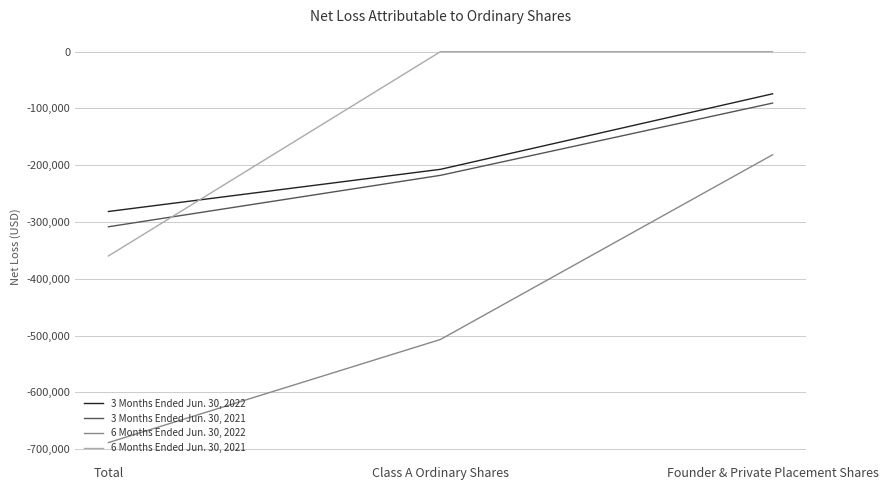

At which category is the sum across all series the highest?

Founder & Private Placement Shares